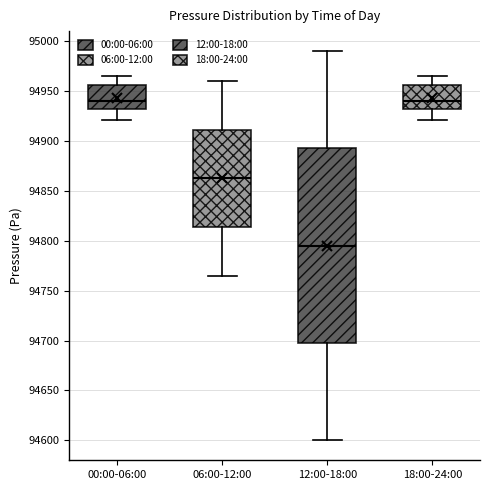

Reading left to right, transcribe this box plot: for each box, give where its median line is, the range the box spans, and where its two whiskers end, as read against the y-axis. The values are not printed on the chart, so give them approximately, as read against the axis.

00:00-06:00: median 94940, box 94930 to 94955, whiskers 94920 to 94965
06:00-12:00: median 94865, box 94815 to 94910, whiskers 94765 to 94960
12:00-18:00: median 94795, box 94700 to 94895, whiskers 94600 to 94990
18:00-24:00: median 94940, box 94930 to 94955, whiskers 94920 to 94965